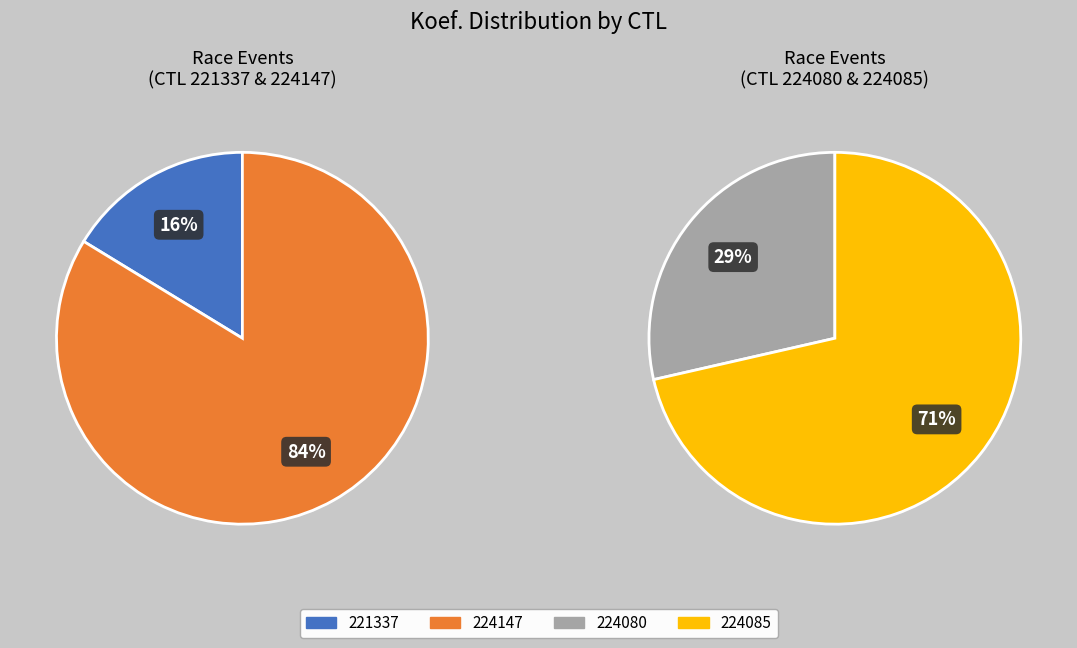

Approximately how many times larger is the value at 224080 compared to 224085?

0.4